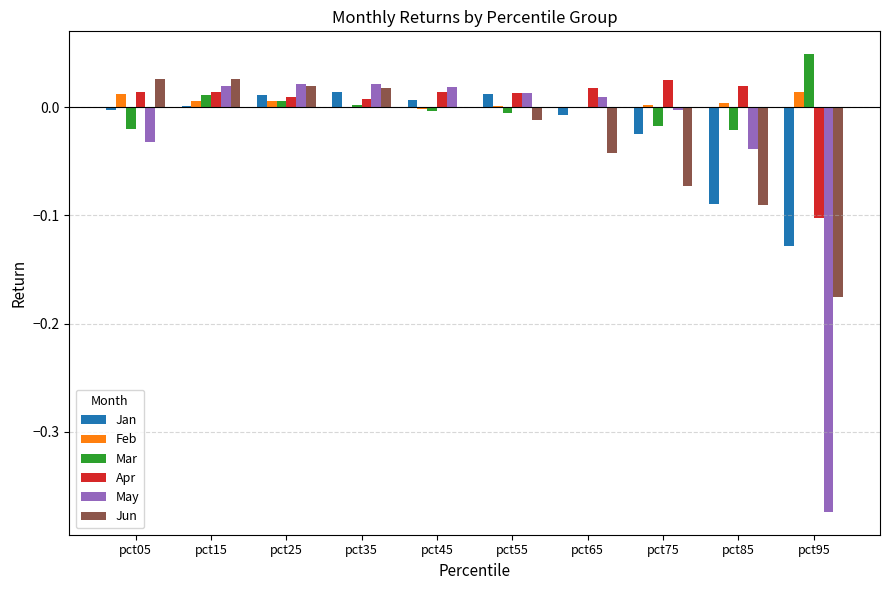

How many distinct data groups are displayed?

6